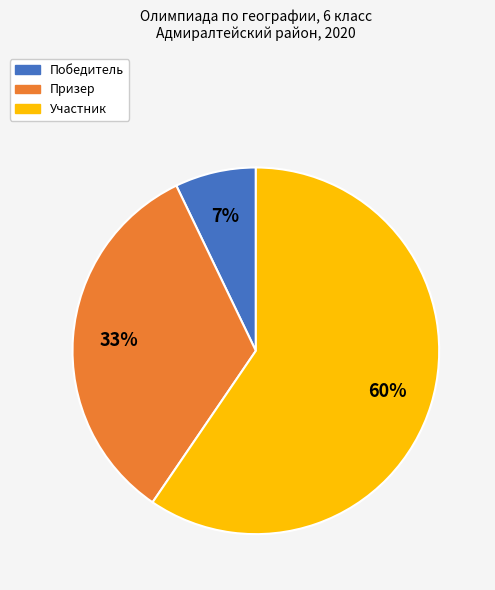

Is it true that Призер is 33% of the pie?

True